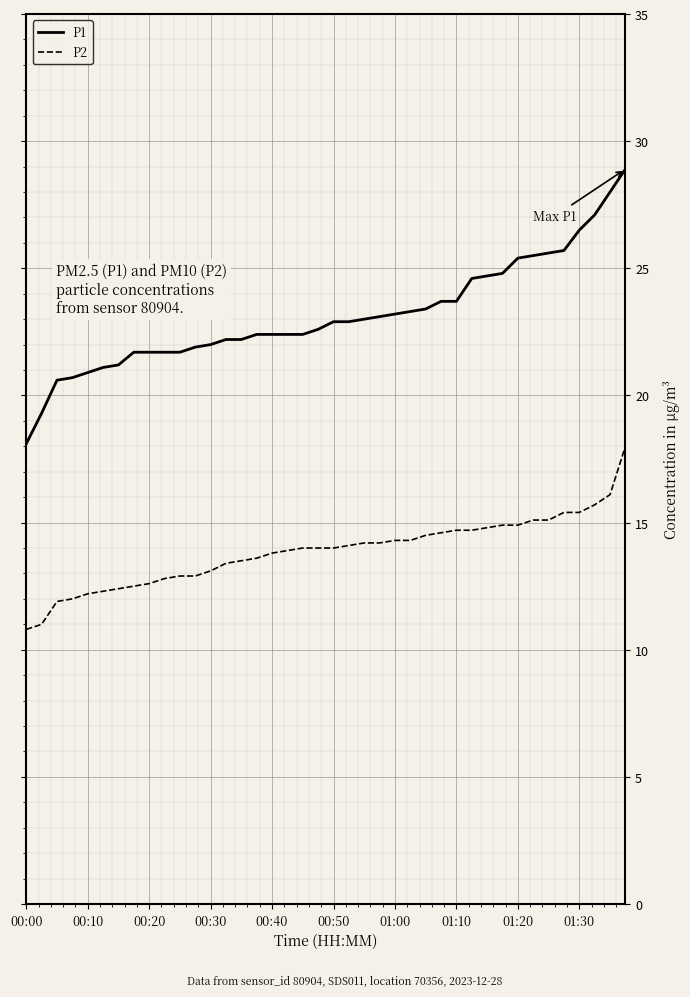

List the series in order of their overall mean, lowest first.

P2, P1